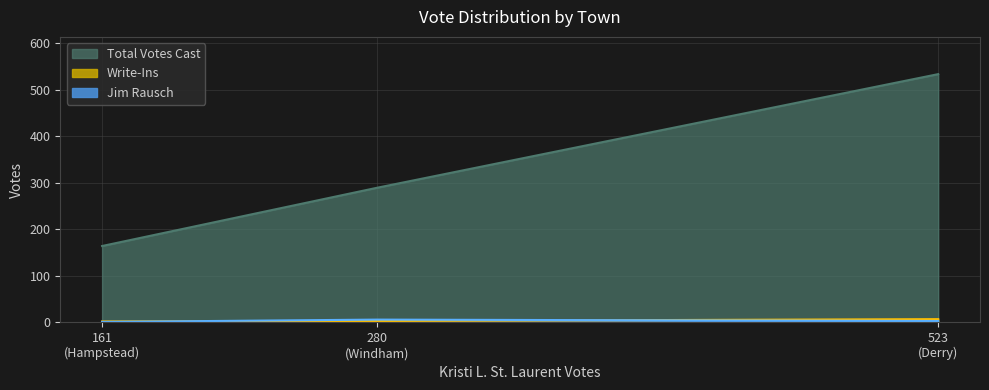

List the series in order of their peak value, lowest first.

Jim Rausch, Write-Ins, Total Votes Cast